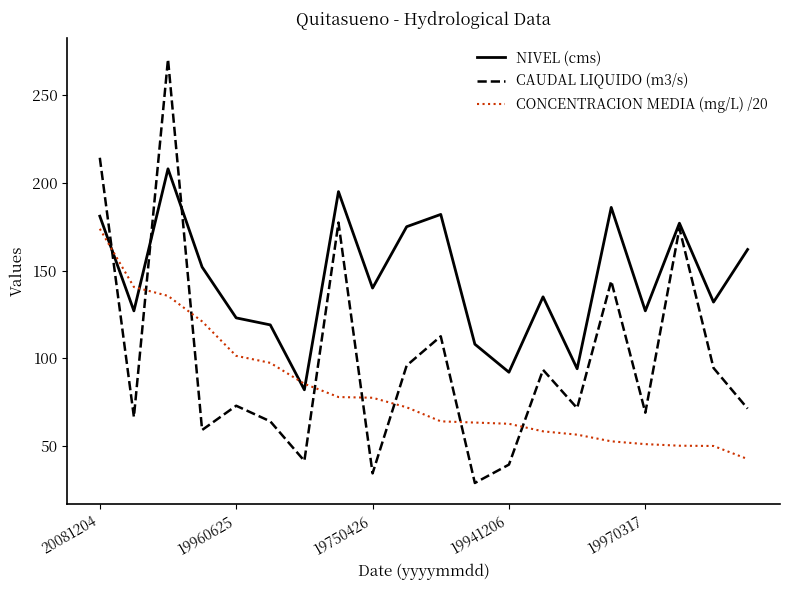

After their last crossing, which series has the higher values: CONCENTRACION MEDIA (mg/L) /20 or CAUDAL LIQUIDO (m3/s)?

CAUDAL LIQUIDO (m3/s)